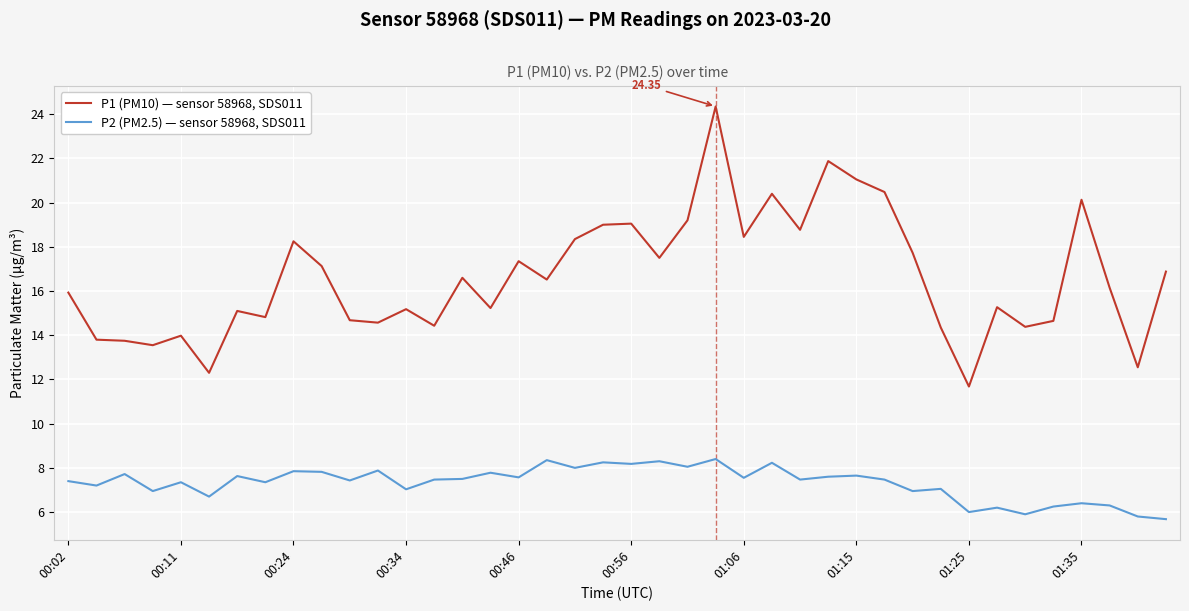

Which series has the largest total across all categories?

P1 (PM10) — sensor 58968, SDS011